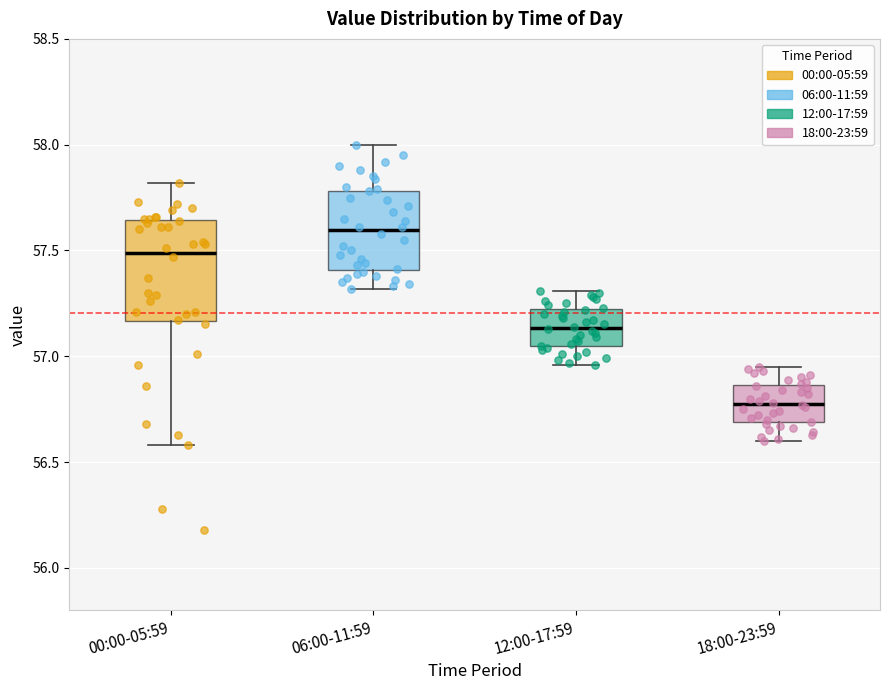

Reading left to right, transcribe this box plot: for each box, give where its median line is, the range the box spans, and where its two whiskers end, as read against the y-axis. The values are not printed on the chart, so give them approximately, as read against the axis.

00:00-05:59: median 57.50, box 57.15 to 57.65, whiskers 56.60 to 57.80
06:00-11:59: median 57.60, box 57.40 to 57.80, whiskers 57.30 to 58.00
12:00-17:59: median 57.15, box 57.05 to 57.20, whiskers 56.95 to 57.30
18:00-23:59: median 56.80, box 56.70 to 56.85, whiskers 56.60 to 56.95